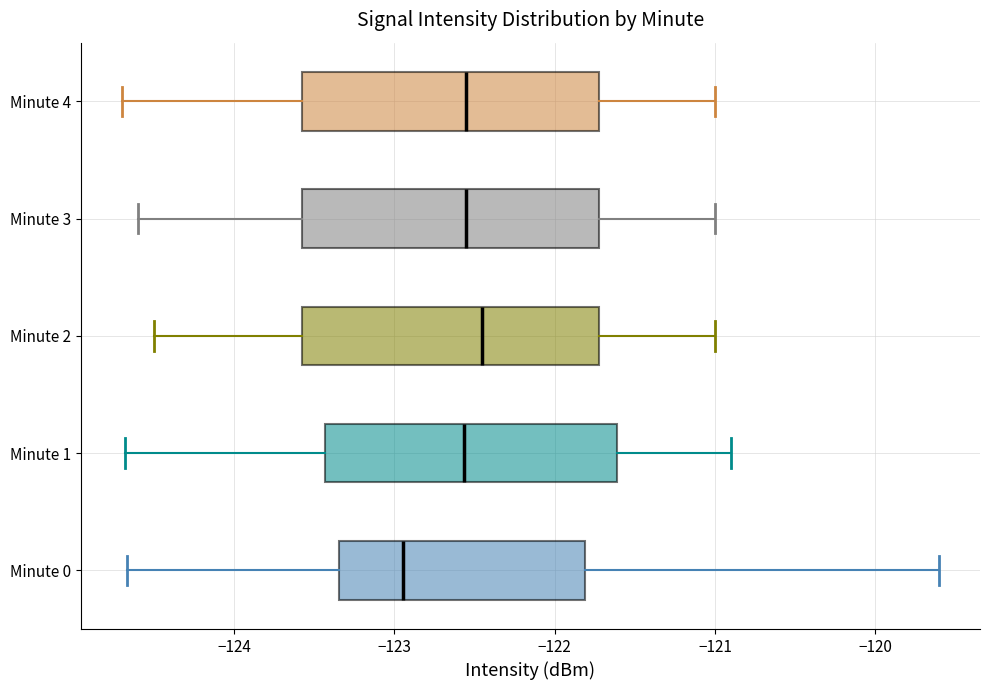

Reading bottom to top, transcribe this box plot: for each box, give where its median line is, the range the box spans, and where its two whiskers end, as read against the x-axis. The values are not printed on the chart, so give them approximately, as read against the axis.

Minute 0: median -122.9, box -123.3 to -121.8, whiskers -124.7 to -119.6
Minute 1: median -122.6, box -123.4 to -121.6, whiskers -124.7 to -120.9
Minute 2: median -122.4, box -123.6 to -121.7, whiskers -124.5 to -121.0
Minute 3: median -122.5, box -123.6 to -121.7, whiskers -124.6 to -121.0
Minute 4: median -122.5, box -123.6 to -121.7, whiskers -124.7 to -121.0